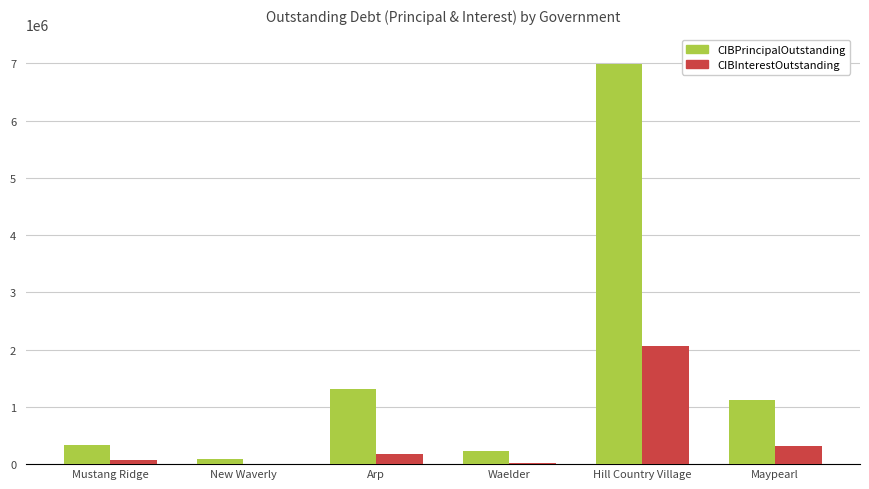

At which label is CIBPrincipalOutstanding closest to 3537500?

Arp